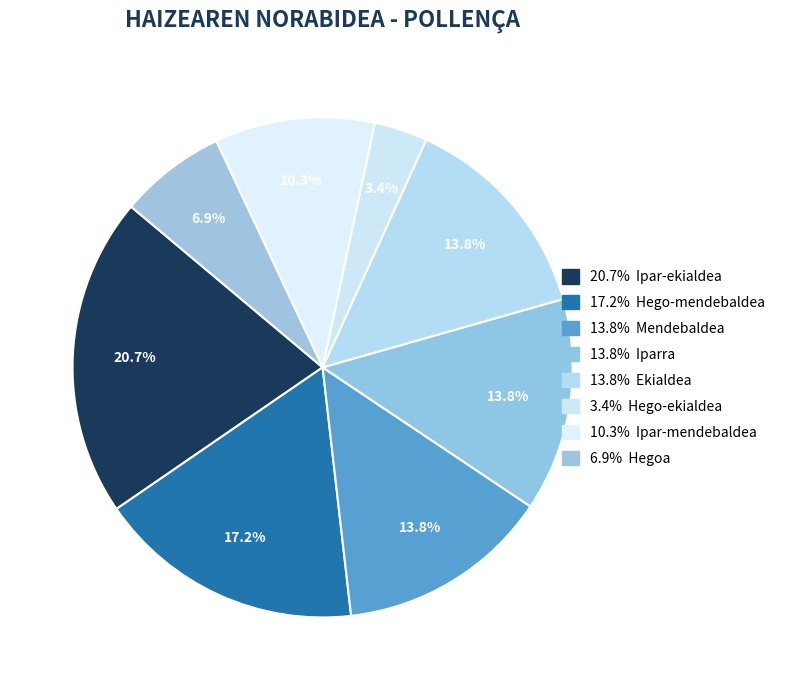

How many slices are in this pie chart?

8